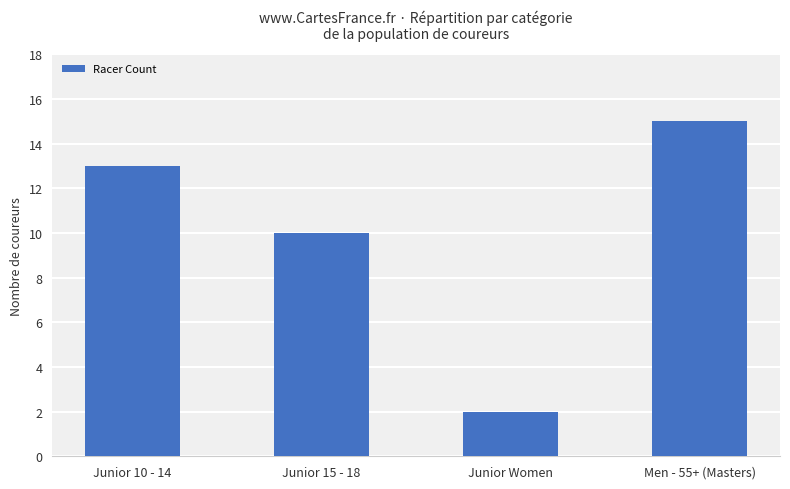

Which category has the highest value across all series?

Men - 55+ (Masters)